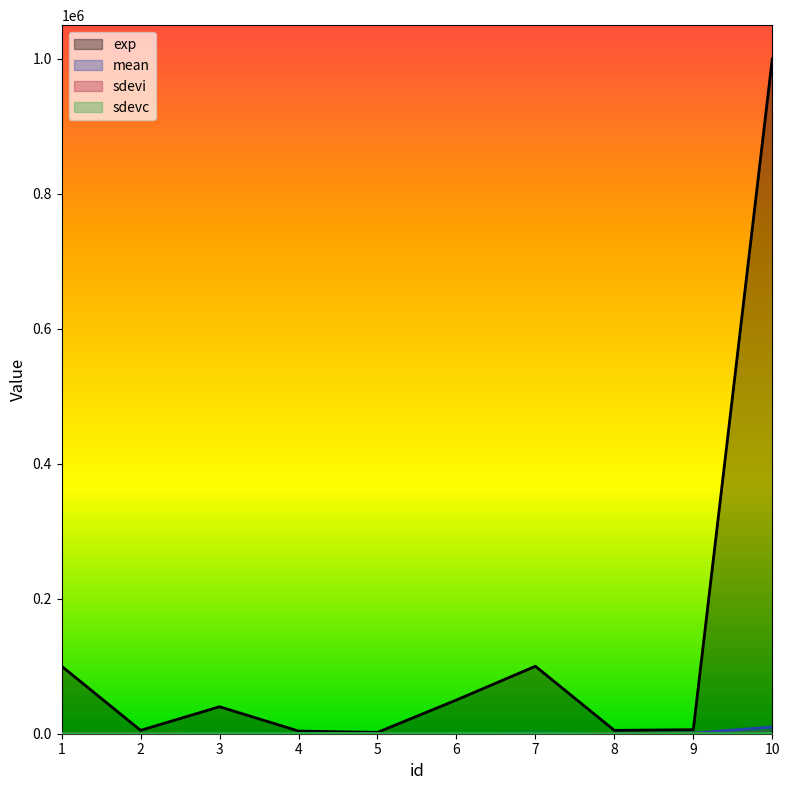

How many data points in sdevi are above 400?

4